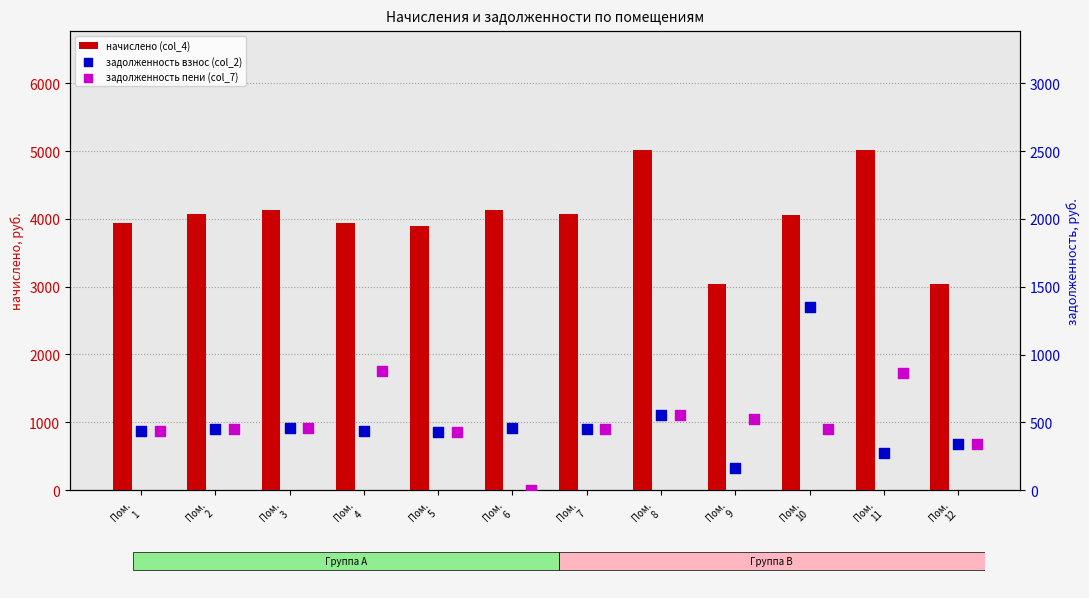

Which series reaches the maximum Y coordinate?

начислено (col_4)